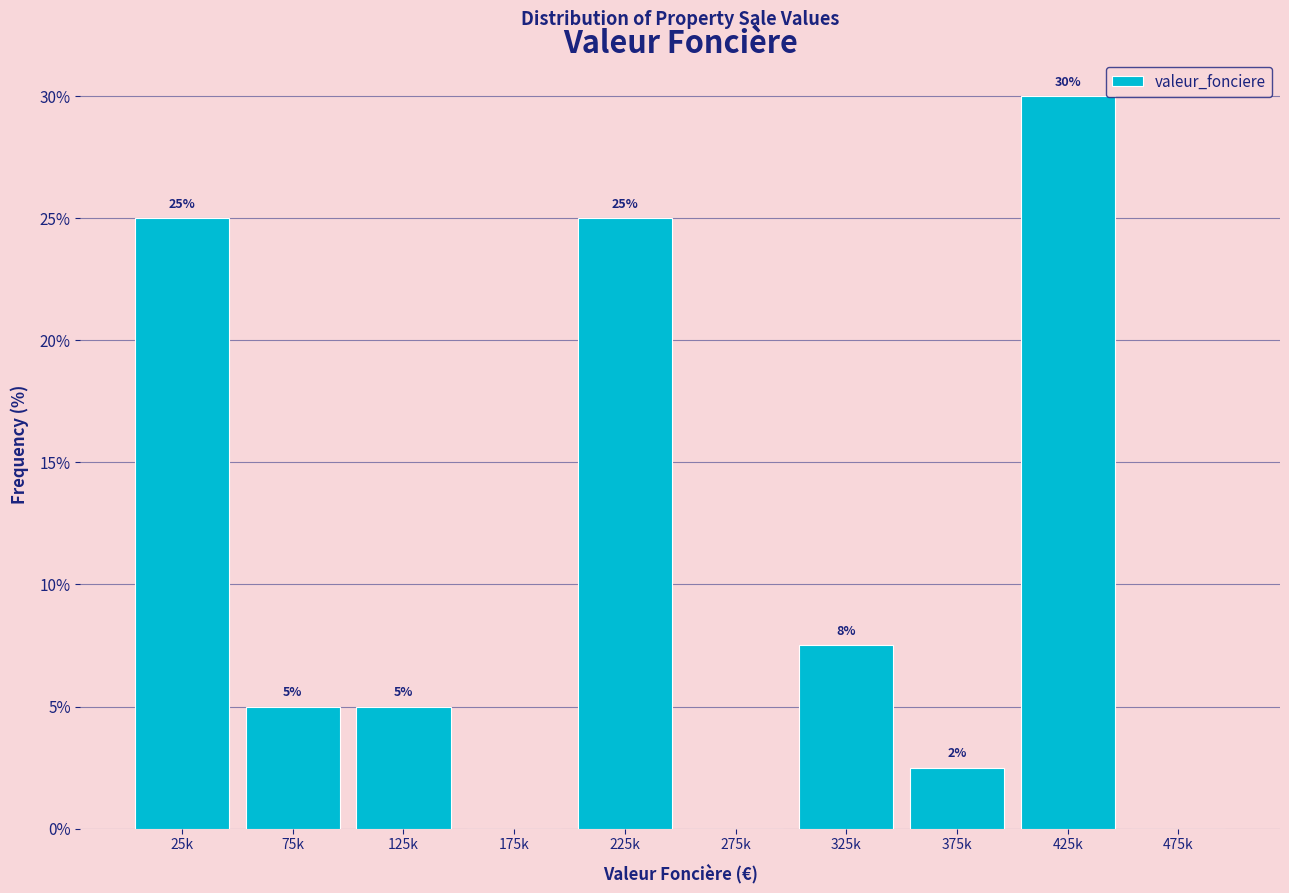

True or false: the data shows 30.0 at 425k.

True